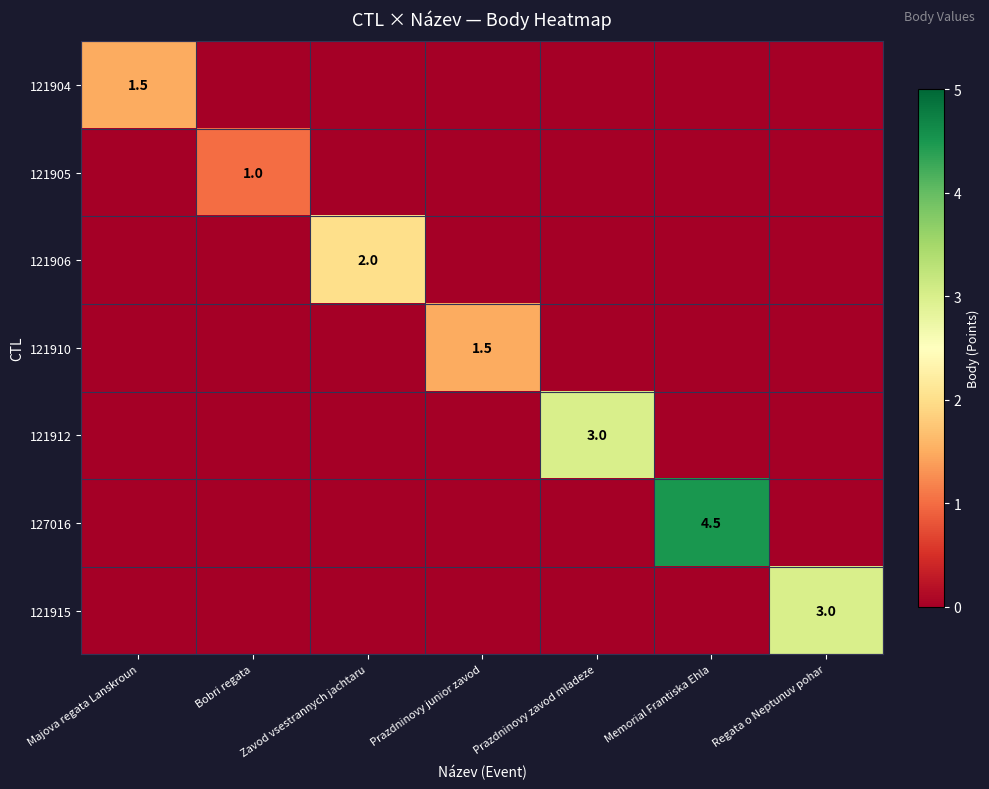

The 121904 series shows 0.5 at Majova regata Lanskroun. True or false?

False